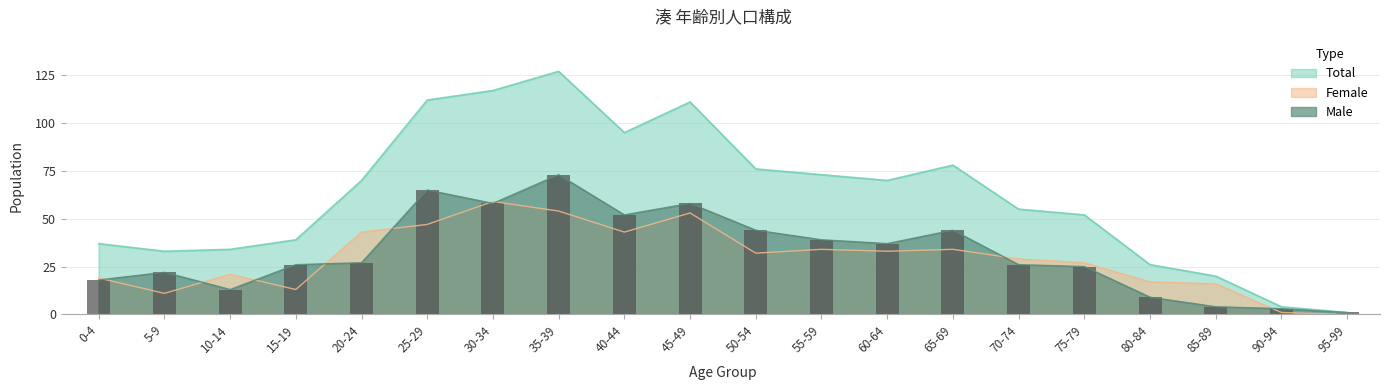

What is the greatest value displayed?

127